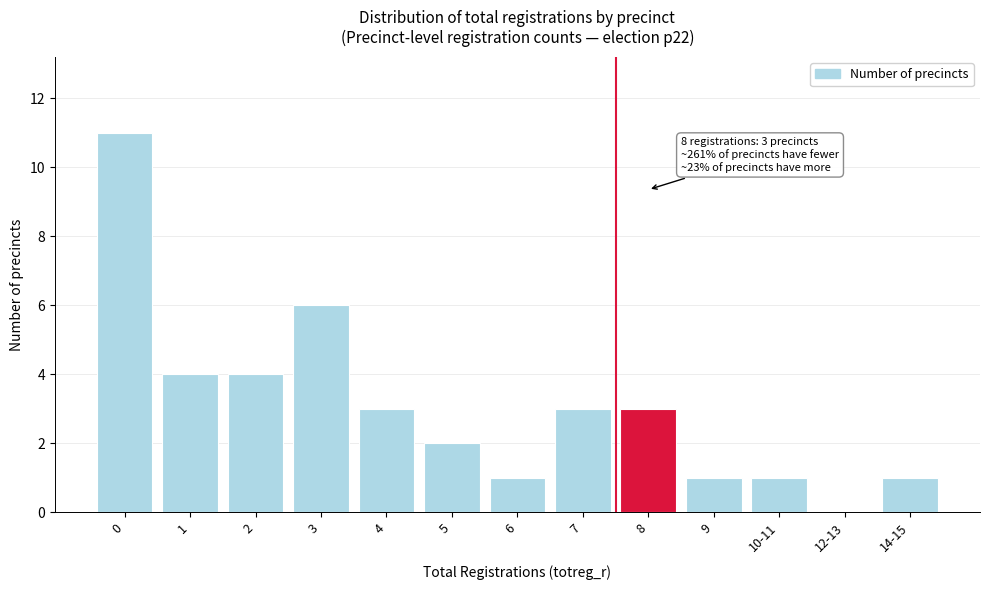

Reading left to right, extract all data points from this chart.

0=11	1=4	2=4	3=6	4=3	5=2	6=1	7=3	8=3	9=1	10-11=1	12-13=0	14-15=1